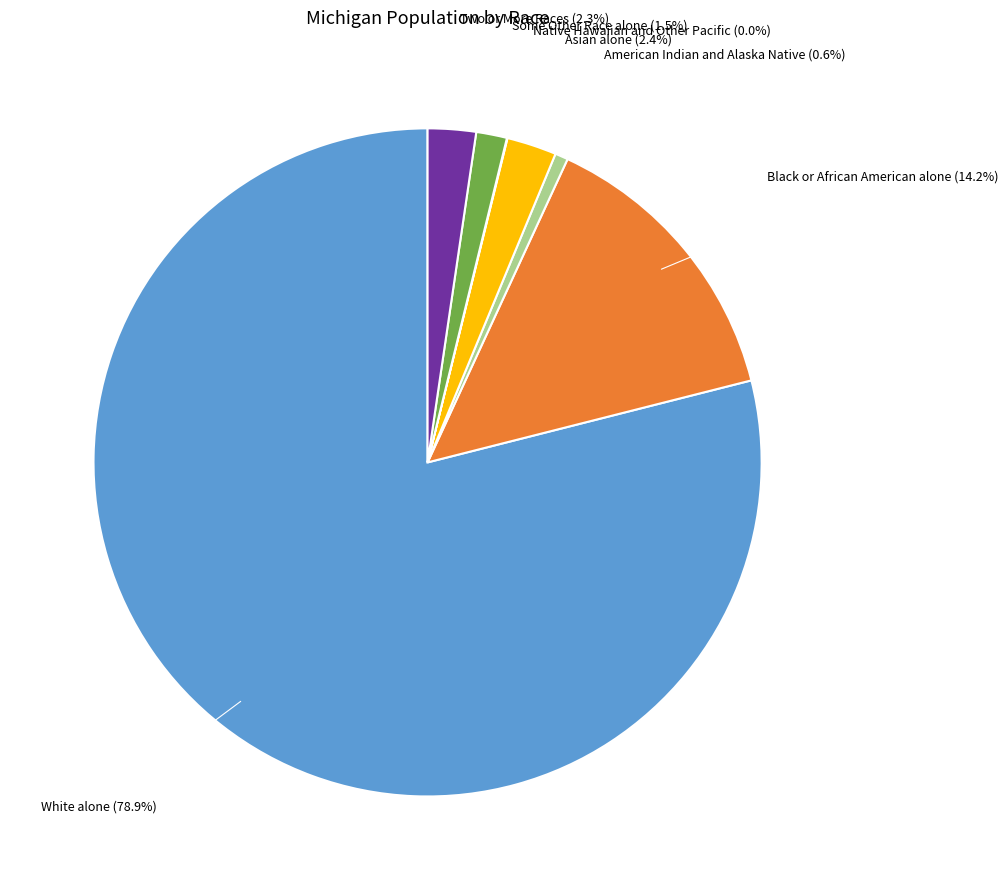

What percentage do Some Other Race alone and American Indian and Alaska Native together represent?

2.1%